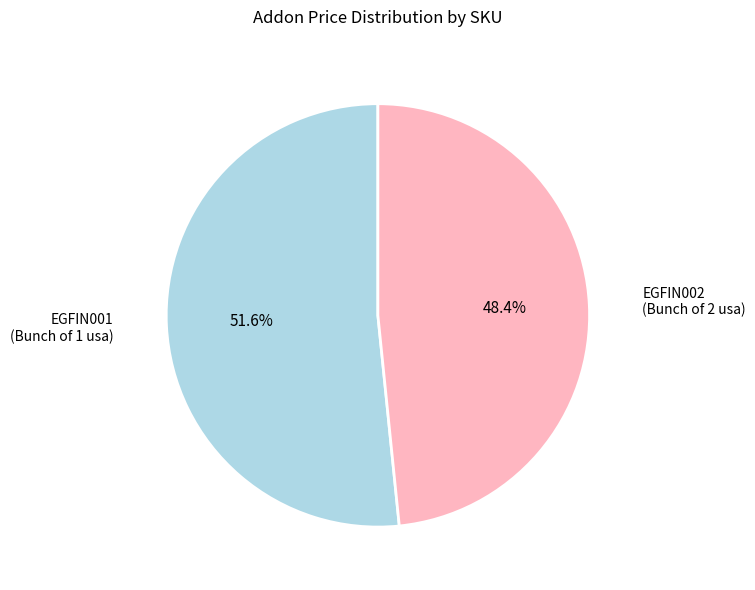

Is there a majority slice in this chart?

Yes